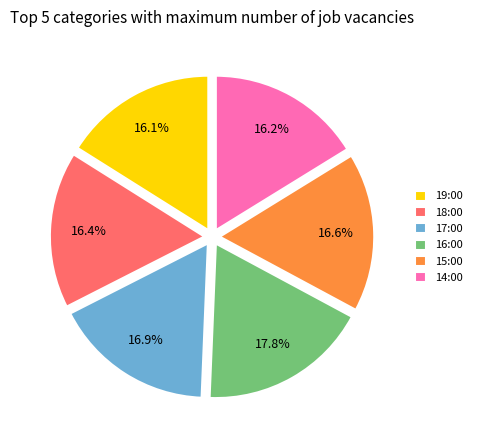

Combined, do 17:00 and 18:00 account for over 50%?

No